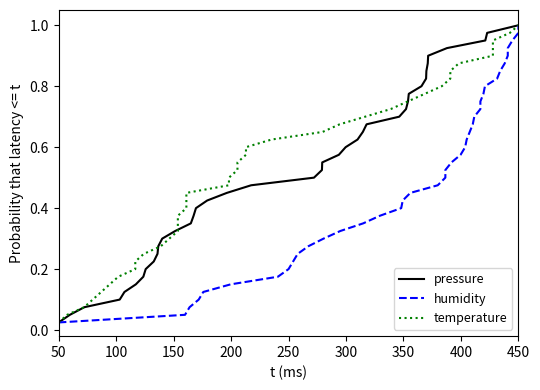

At which category is the sum across all series the highest?

450